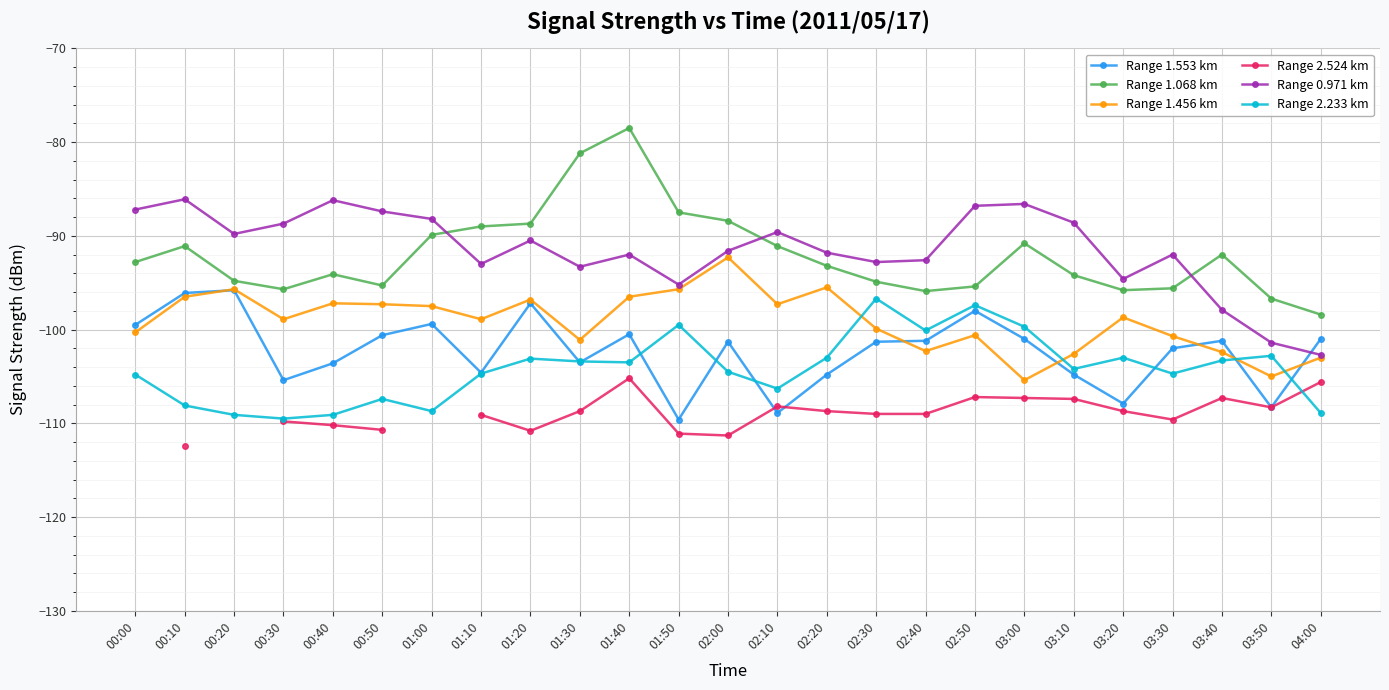

What is the smallest value displayed?

-112.4